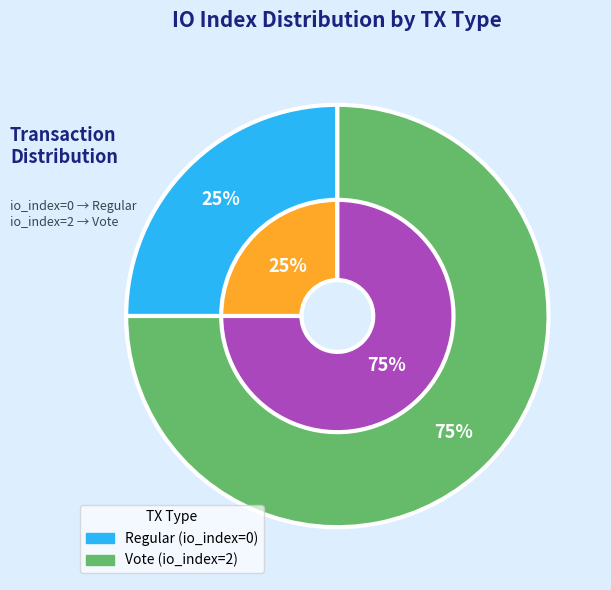

Which category has the biggest portion of the pie?

Vote (io_index=2)